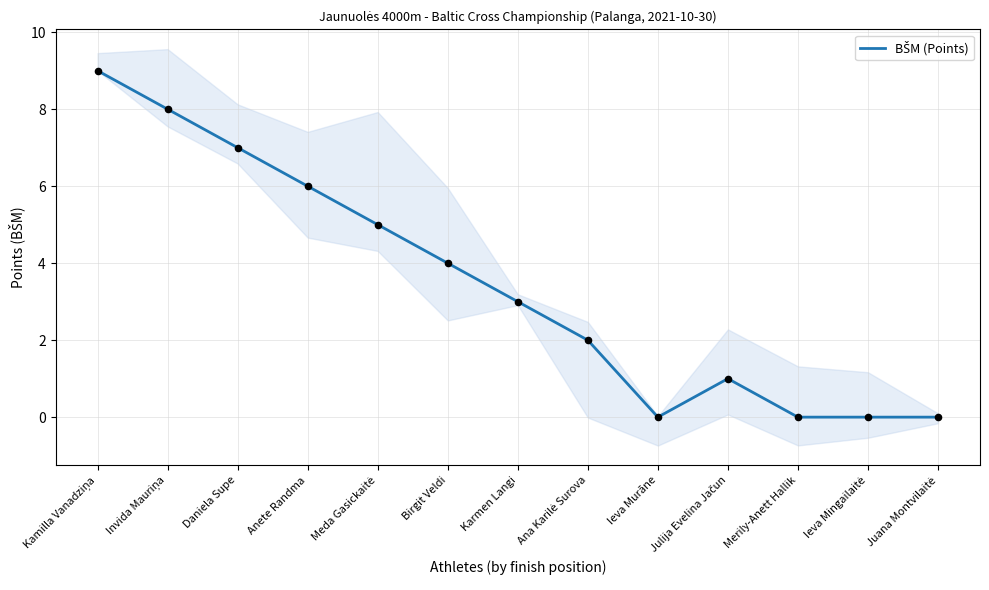

What is the change in value from Kamilla Vanadziņa to Merily-Anett Hallik?

-9